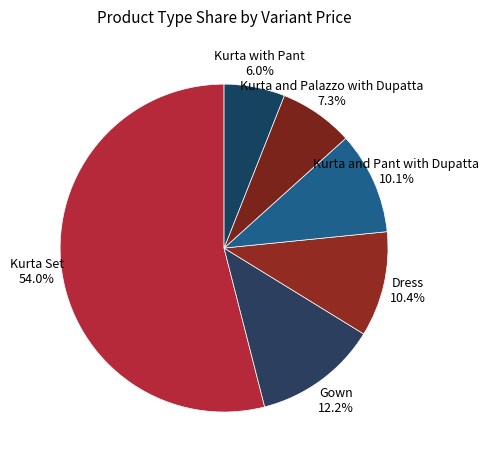

To the nearest percent, what is the difference between the largest and smallest slice percentages?

48%